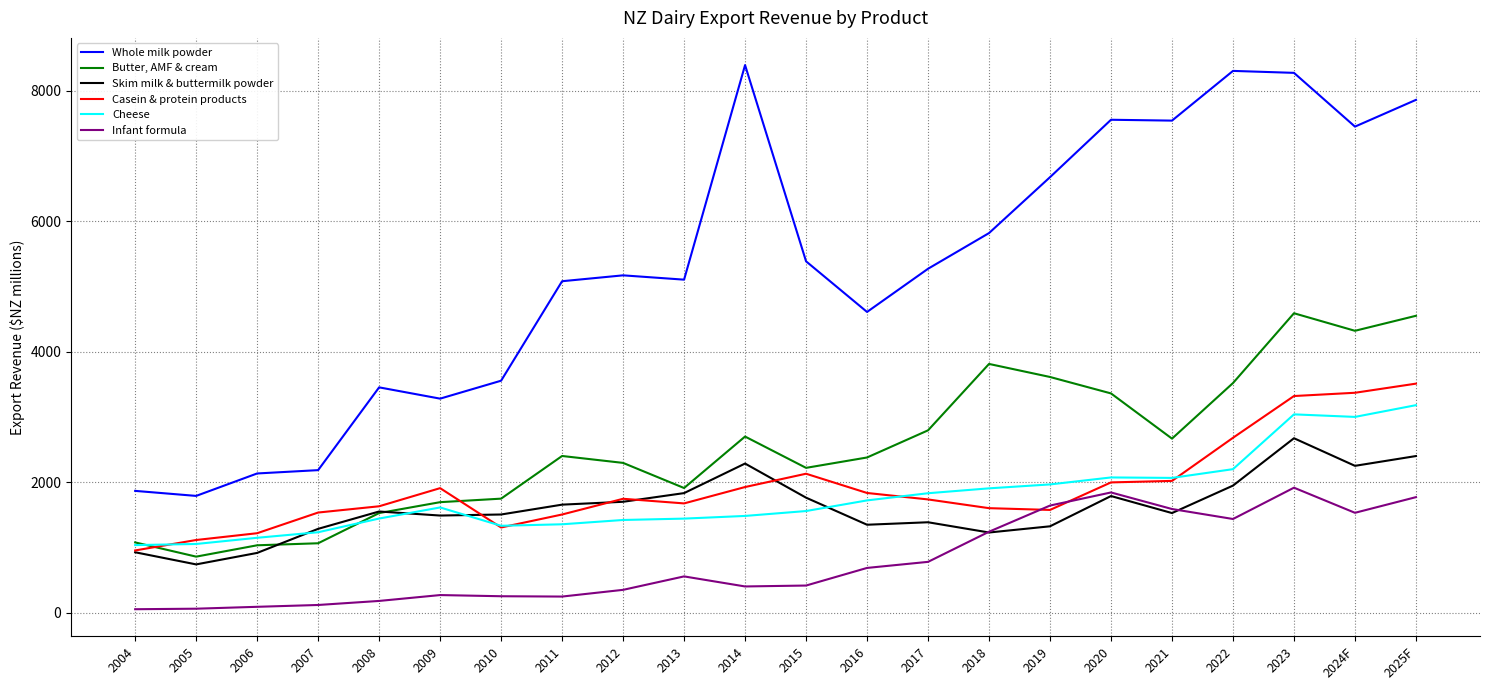

What position from the left is 2018?

15